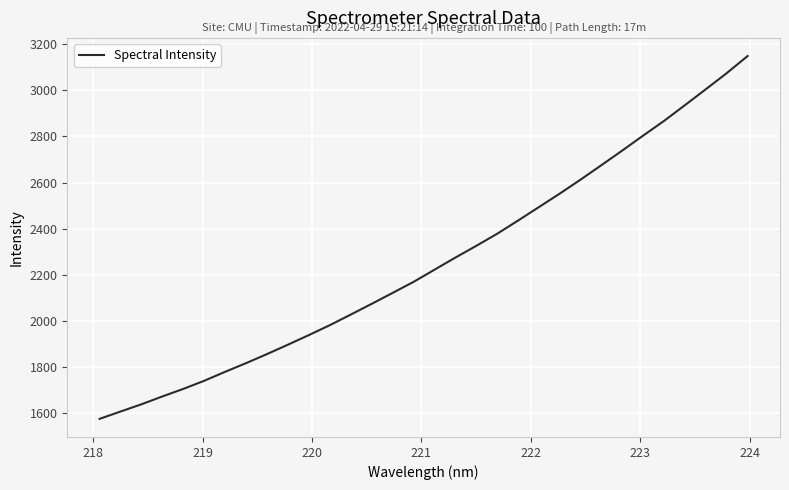

What is the smallest value displayed?

1573.6